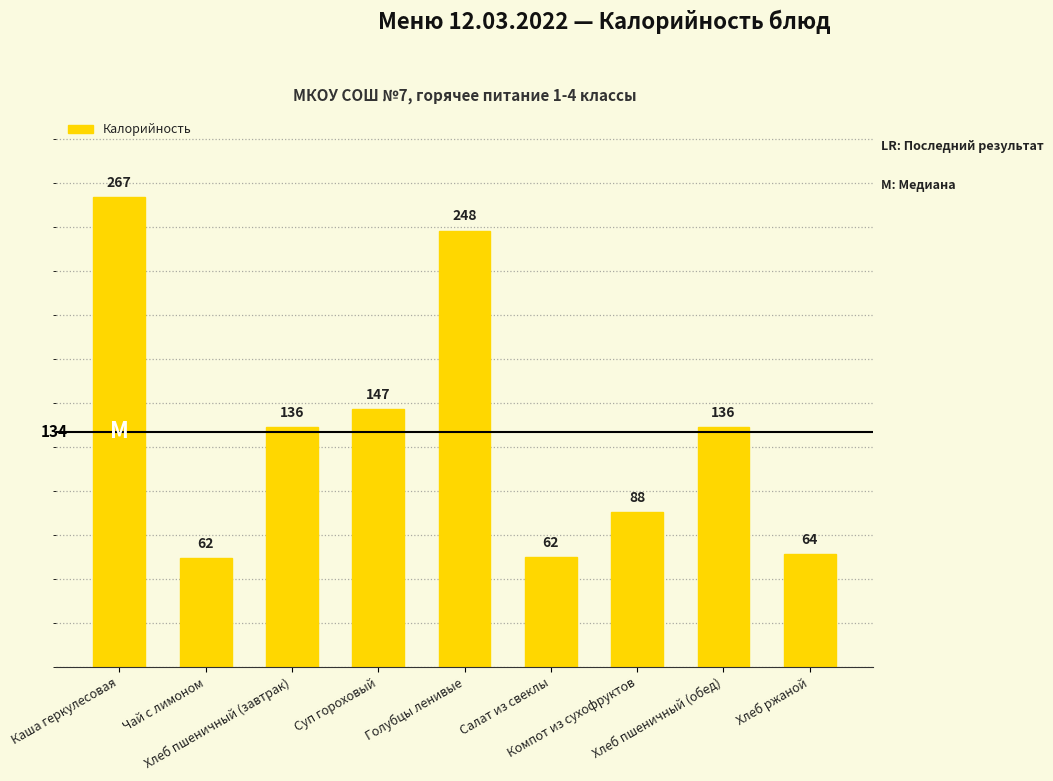

Is it true that the value at Хлеб пшеничный (обед) is 136.2?

True